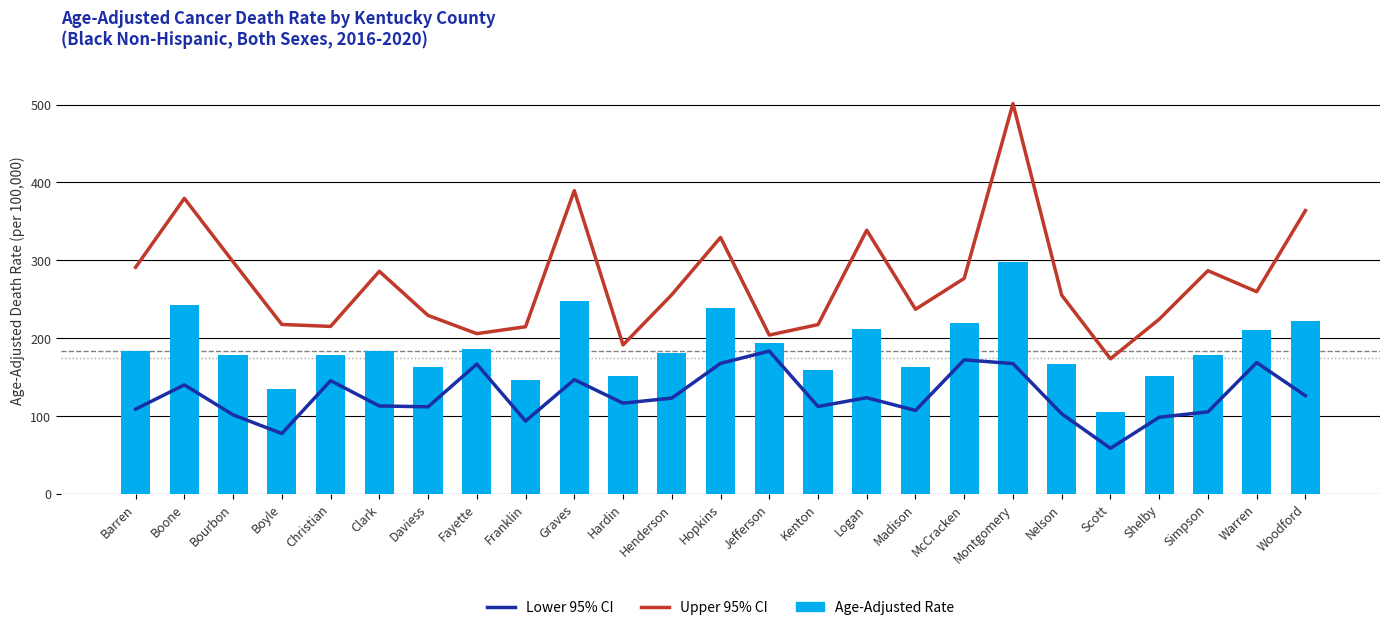

What is the total value across all series at Graves?

783.5